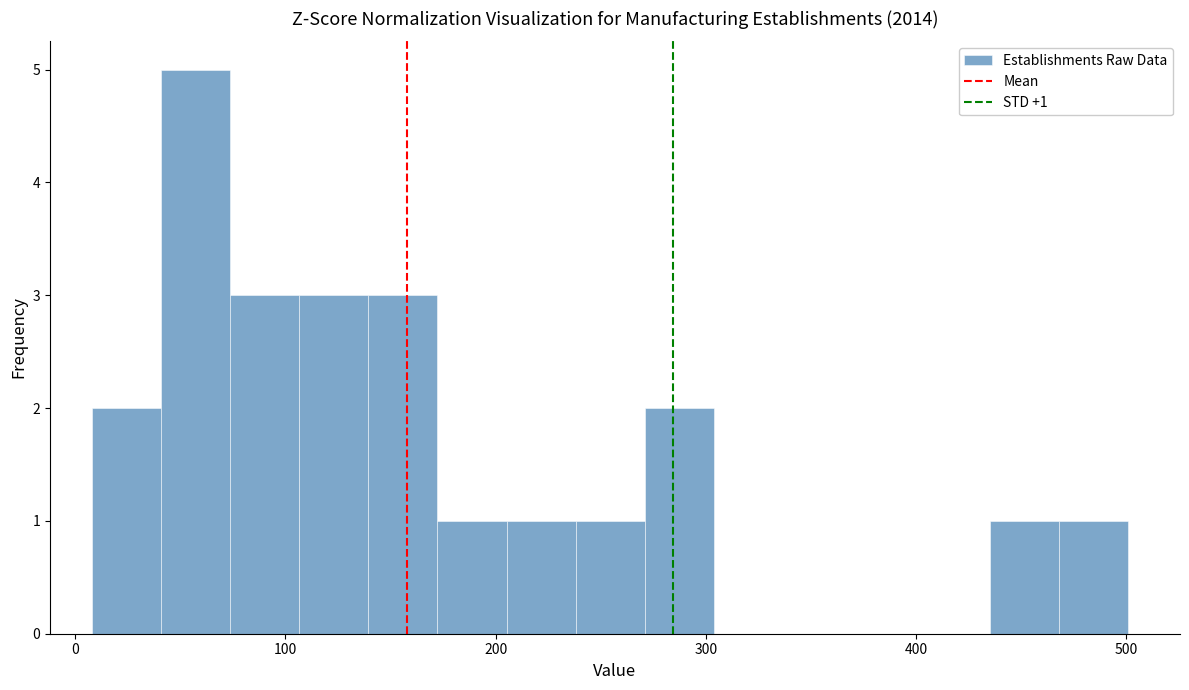

Read against the x-axis, roughly where is the centre of the tallest bar?

60